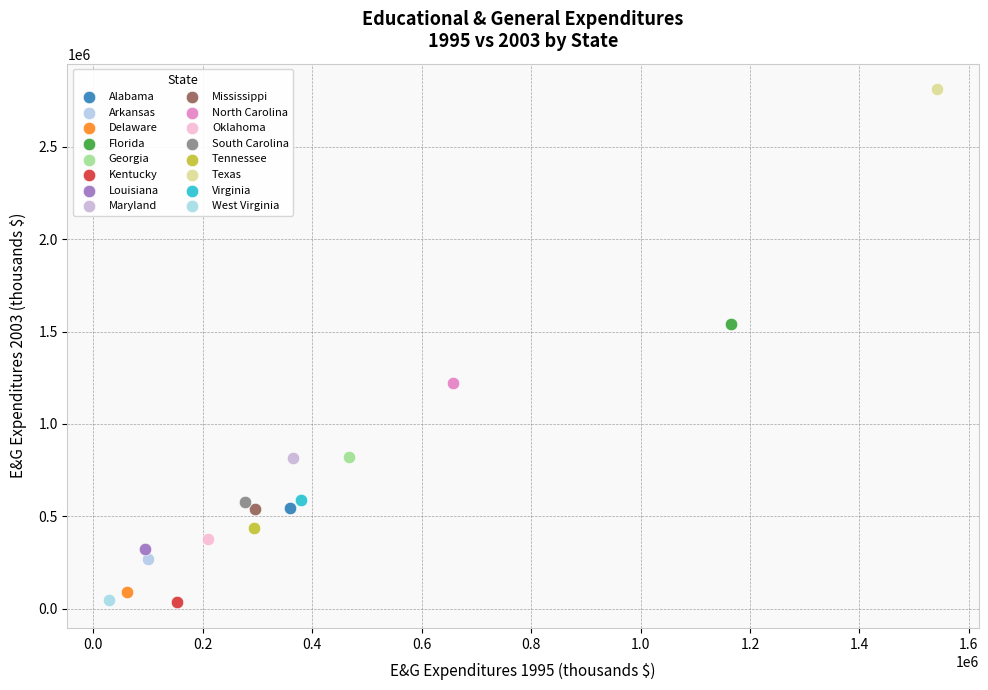

What are all the series names shown in the legend?

Alabama, Arkansas, Delaware, Florida, Georgia, Kentucky, Louisiana, Maryland, Mississippi, North Carolina, Oklahoma, South Carolina, Tennessee, Texas, Virginia, West Virginia